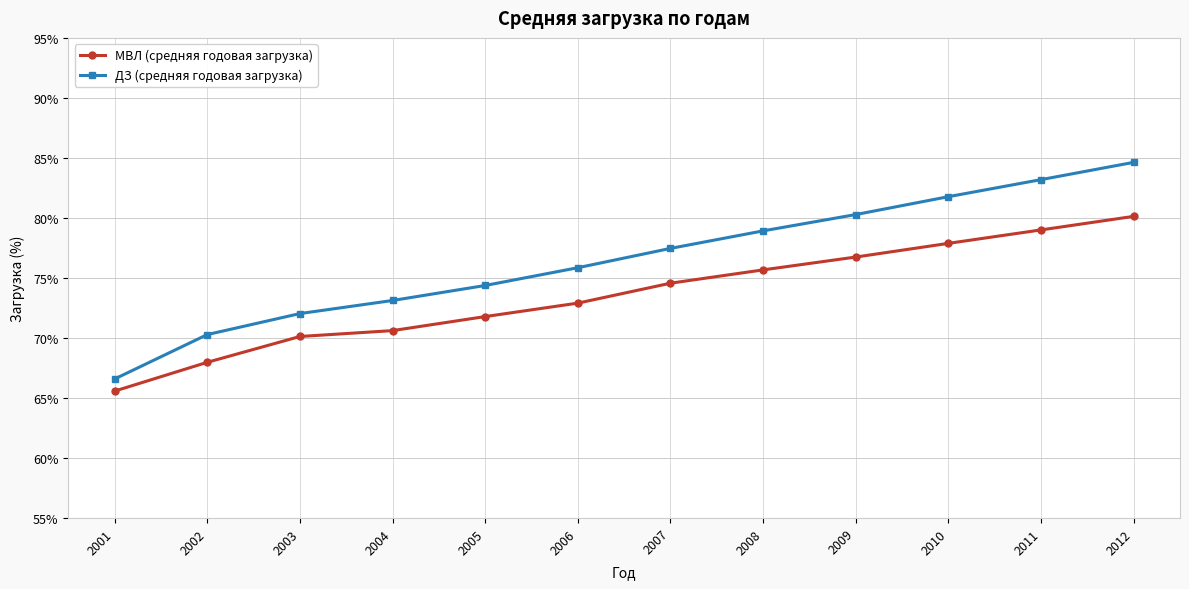

What is the total value across all series at 2005?

146.2